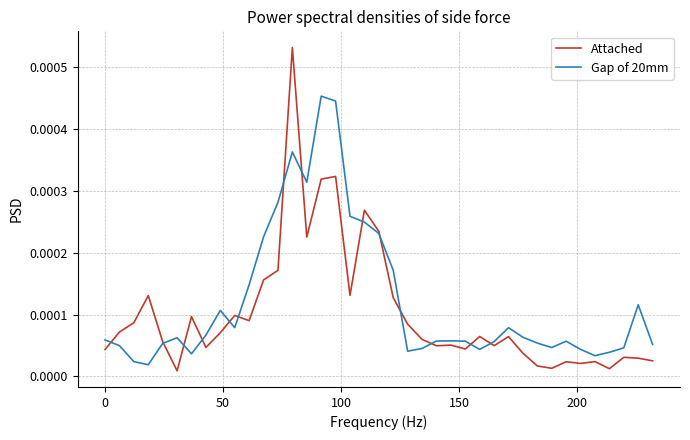

Rank the series by their average value, from lowest to highest.

Attached, Gap of 20mm